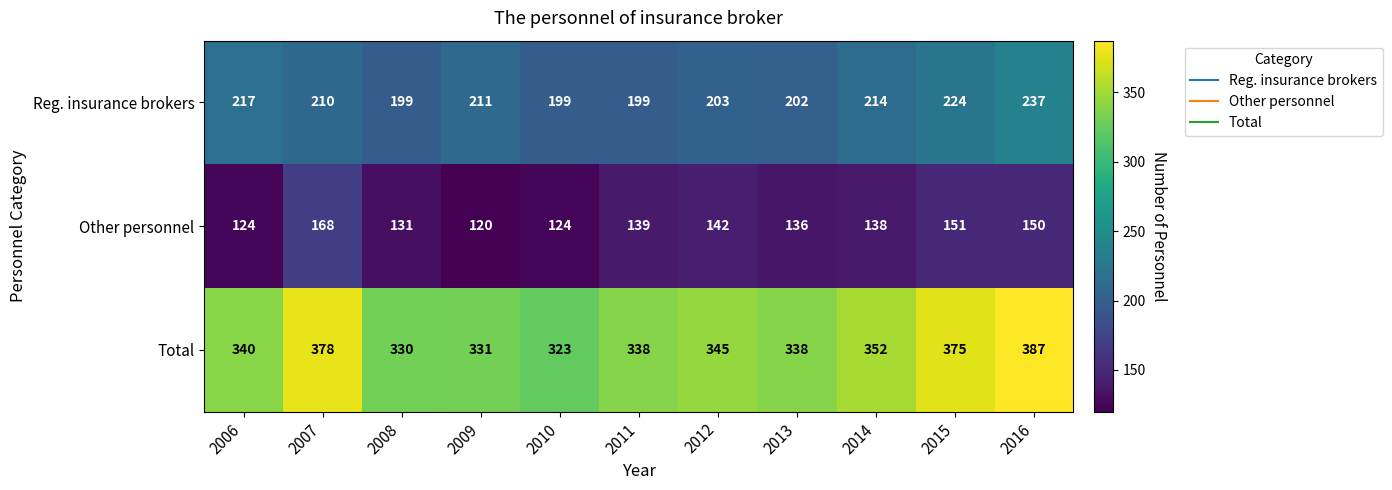

Which series has the largest range (max minus min)?

Total